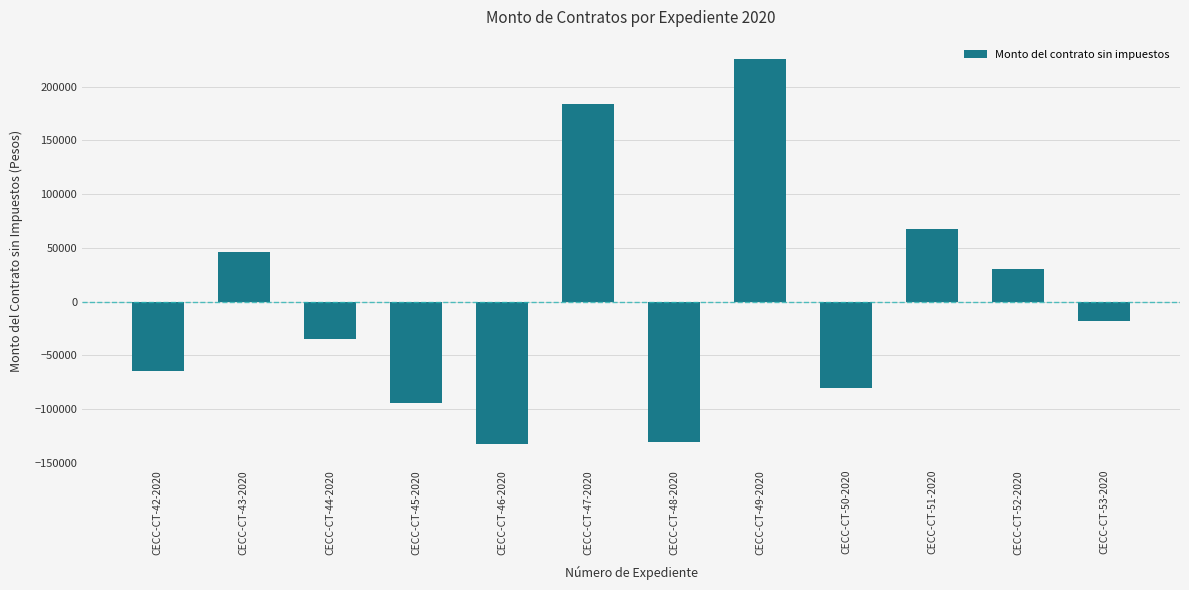

Reading left to right, extract all data points from this chart.

CECC-CT-42-2020=-64248.5	CECC-CT-43-2020=46031.5	CECC-CT-44-2020=-34401.0	CECC-CT-45-2020=-94388.5	CECC-CT-46-2020=-132238.5	CECC-CT-47-2020=183889.5	CECC-CT-48-2020=-130096.5	CECC-CT-49-2020=225781.5	CECC-CT-50-2020=-80624.5	CECC-CT-51-2020=67431.5	CECC-CT-52-2020=30431.5	CECC-CT-53-2020=-17568.5